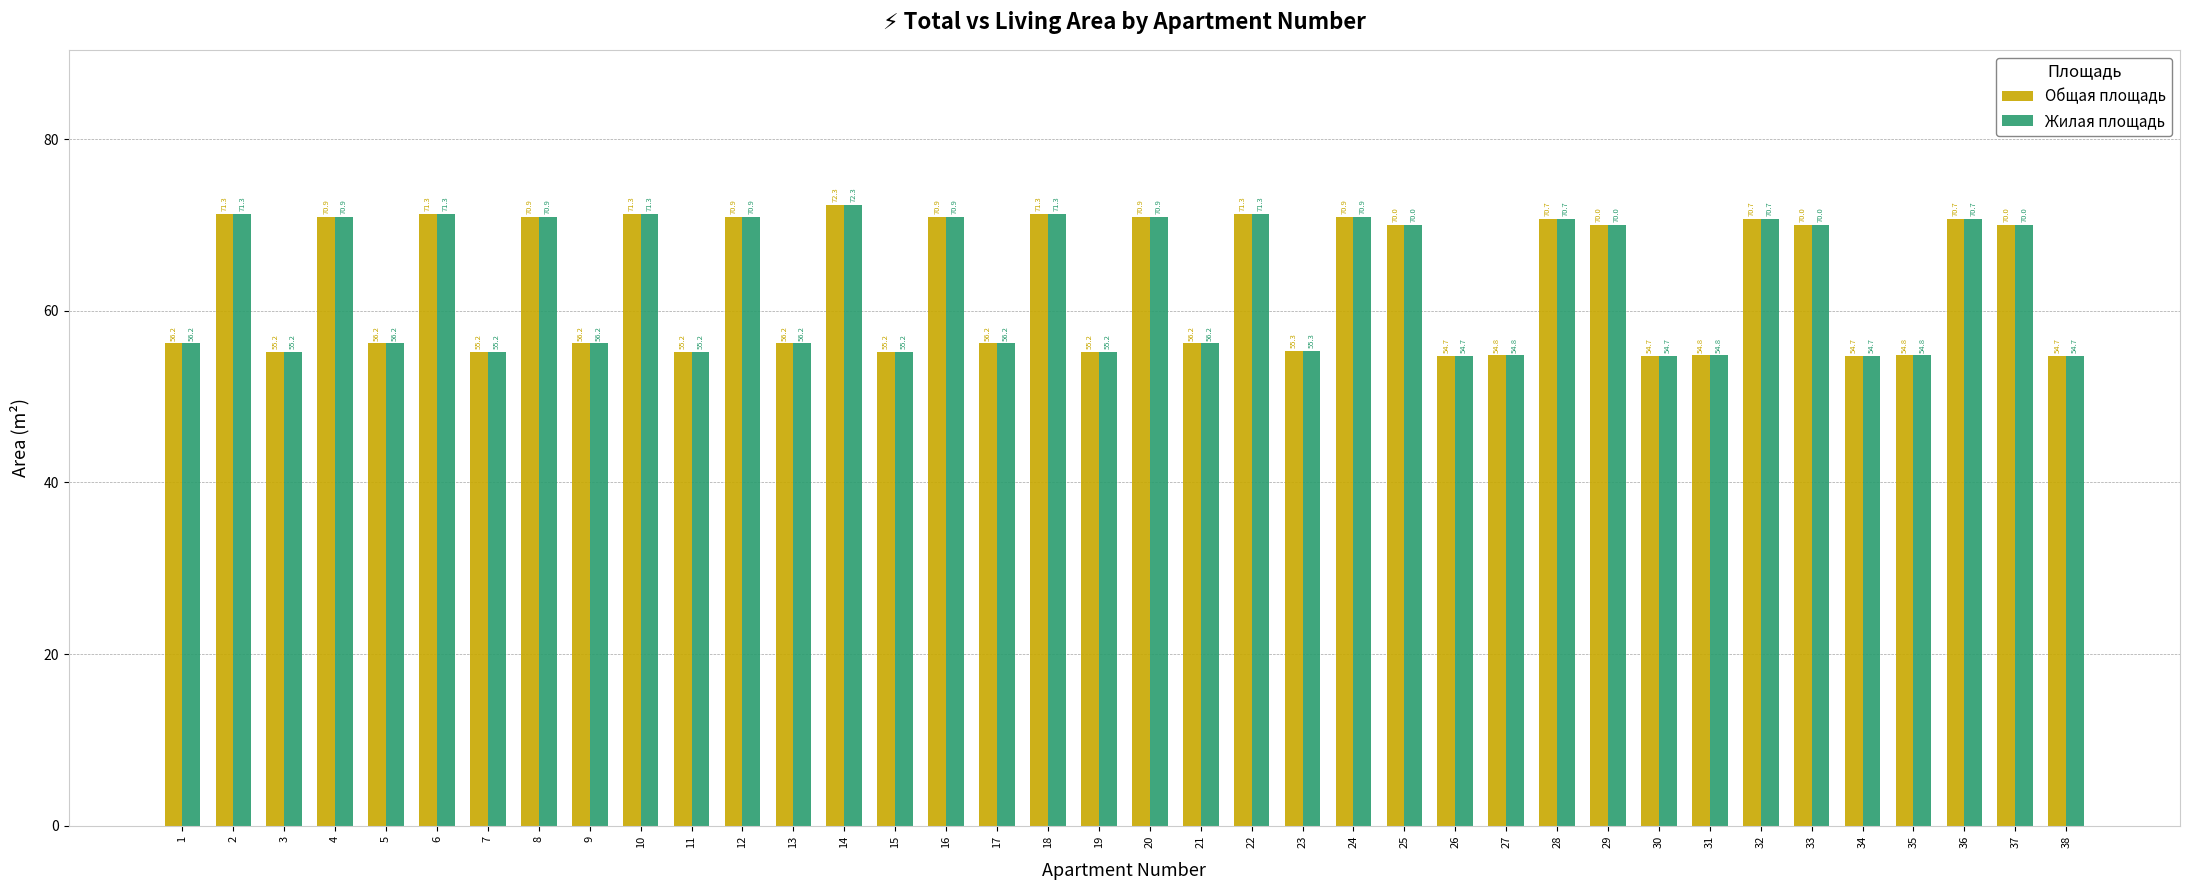

What is the minimum value shown in the chart?

54.7